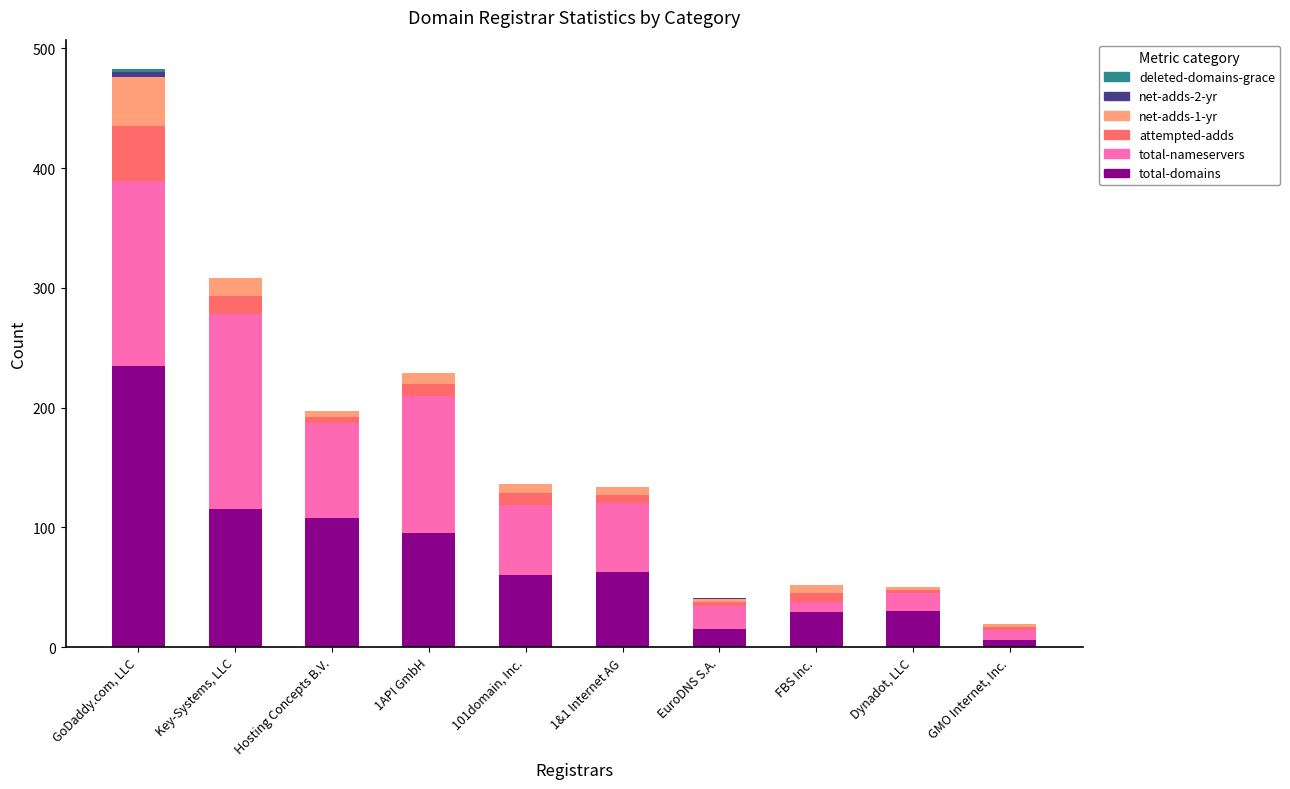

What is the highest value of the total-domains series?

235